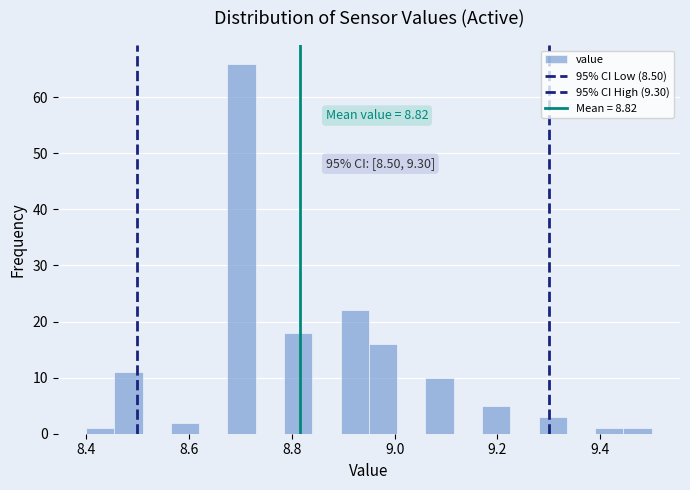

Read against the x-axis, roughly where is the centre of the tallest bar?

8.70